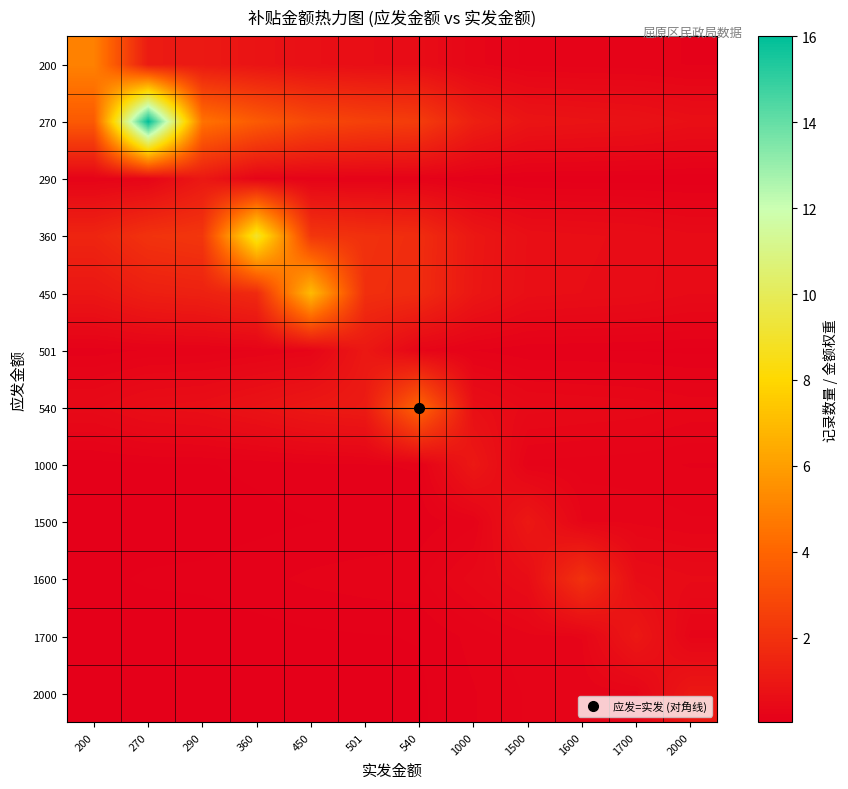

Between 1000 and 2000, which is larger?

1000